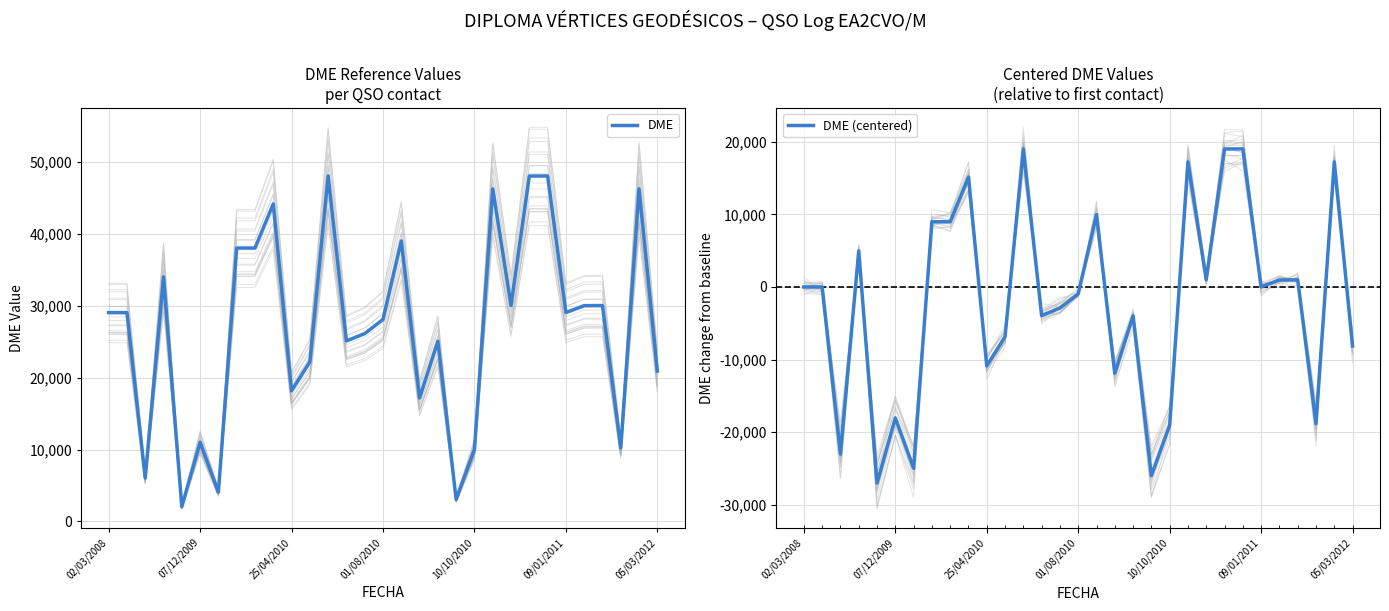

Reading left to right, transcribe all the data shown in this chart.

DME: 29038	29038	6028	34004	2036	11007	4066	38017	38017	44160	18171	22197	48036	25101	26124	28085	39011	17173	25067	3059	10021	46254	30029	48037	48049	29051	30002	30014	10216	46244	20906
DME (centered): 0	0	-23010	4966	-27002	-18031	-24972	8979	8979	15122	-10867	-6841	18998	-3937	-2914	-953	9973	-11865	-3971	-25979	-19017	17216	991	18999	19011	13	964	976	-18822	17206	-8132